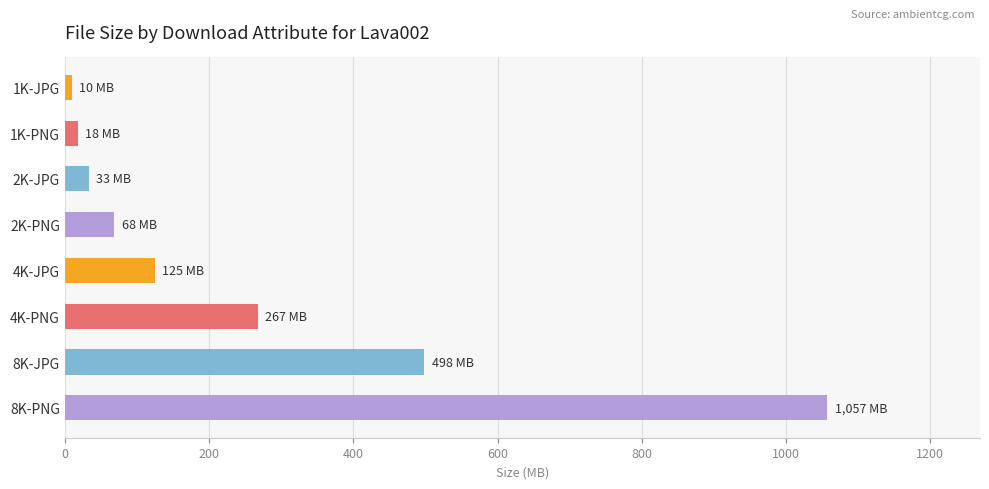

What is the ratio of the value at 8K-JPG to the value at 2K-JPG?

15.1